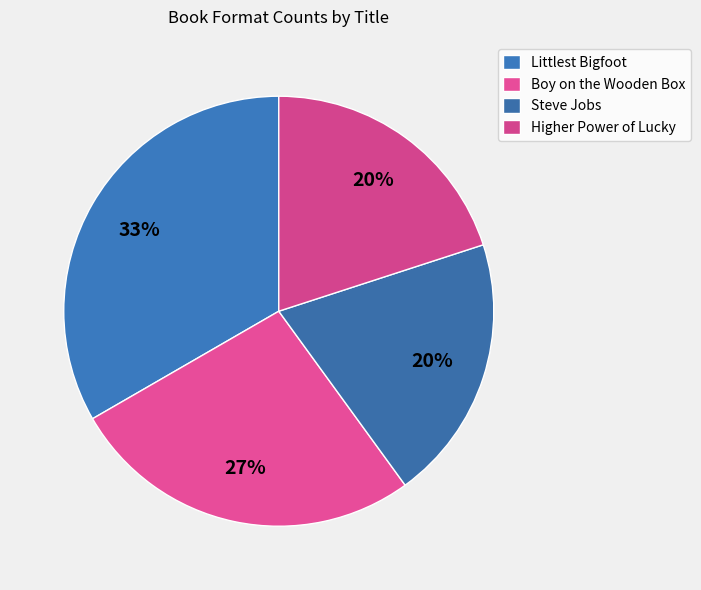

Does Boy on the Wooden Box represent more than half of the total?

No